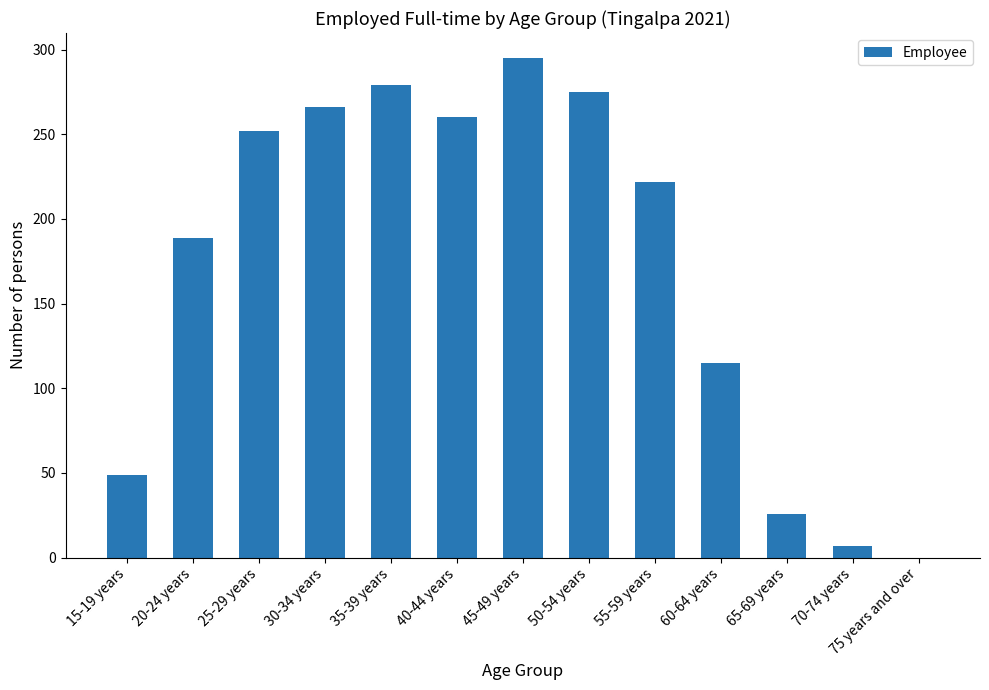

Does the chart contain stacked bars?

No